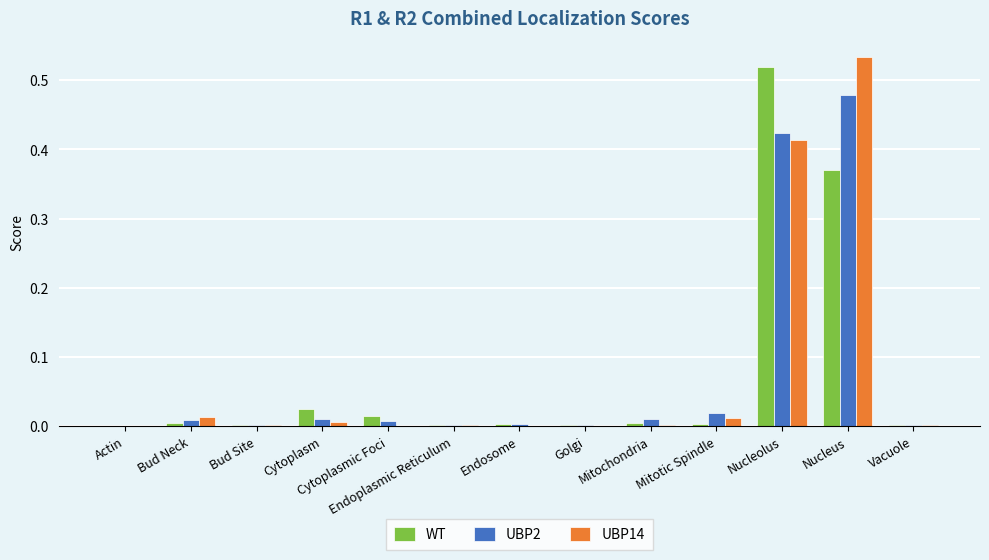

At which category does the chart reach its peak across all series?

Nucleus